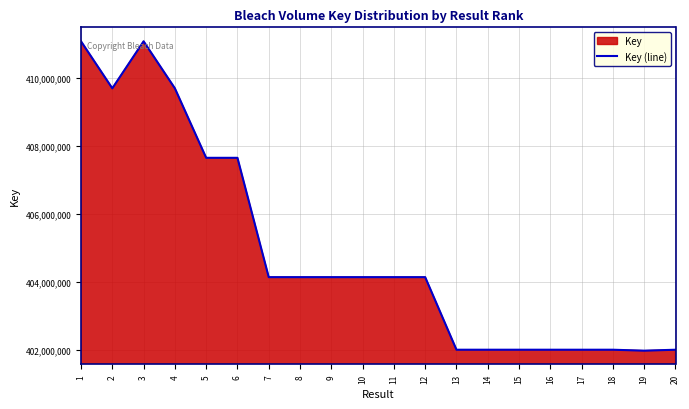

Reading left to right, transcribe all the data shown in this chart.

411077116	409694501	411077045	409694475	407649855	407649692	404139178	404139270	404139172	404139175	404139166	404139169	402004551	402004546	402004541	402004535	402004208	402004430	401976205	402004161